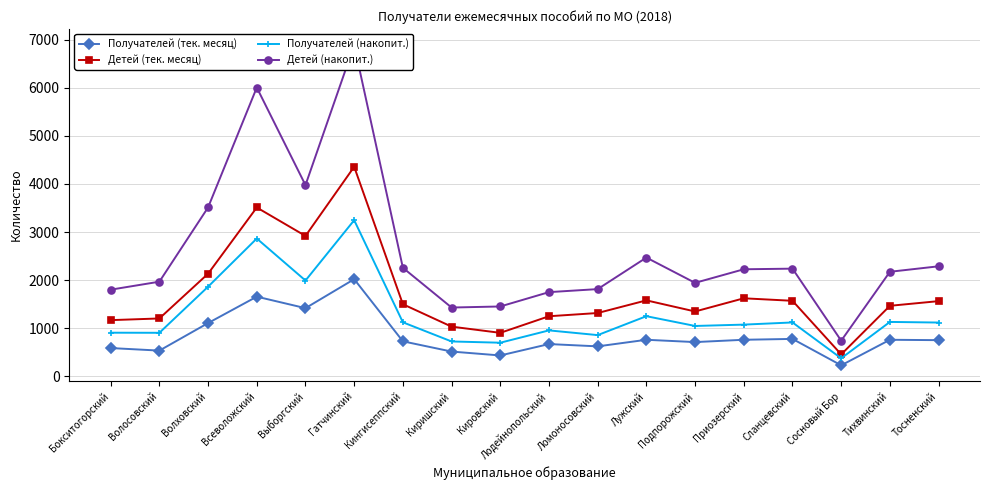

What is the label of the 17th point from the right?

Волосовский